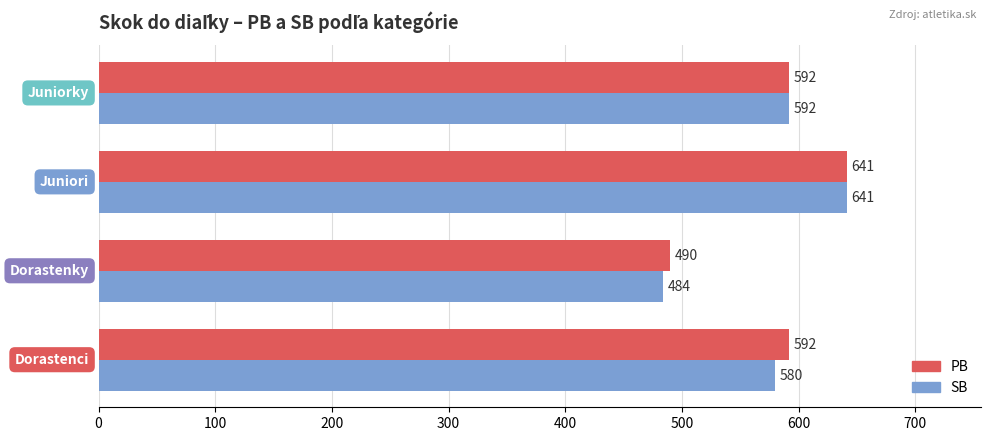

Which series has the widest spread of values?

SB